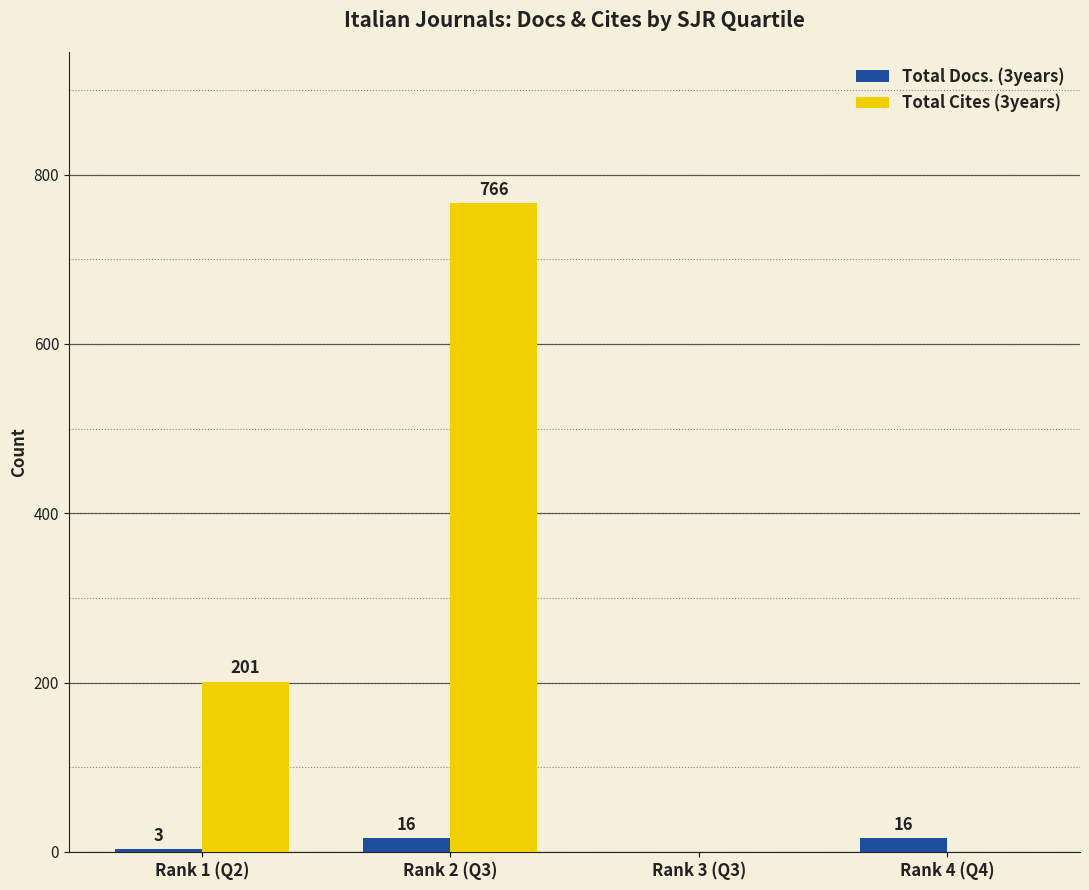

Are the bars grouped side by side (vs. stacked)?

Yes